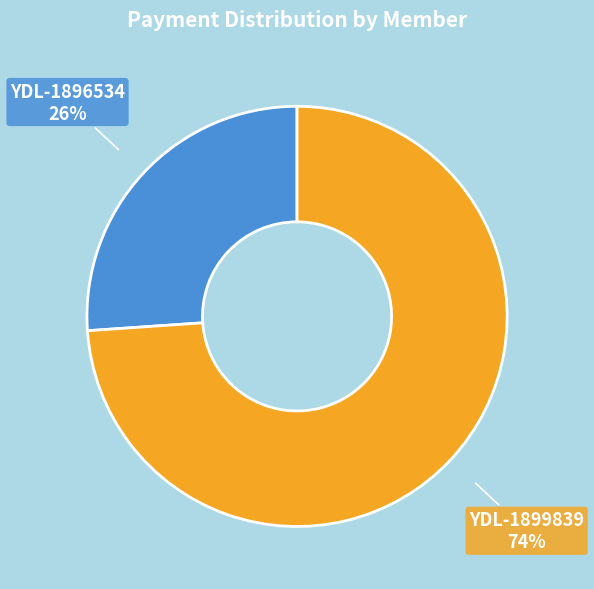

Approximately how many times larger is the value at YDL-1899839 compared to YDL-1896534?

2.8